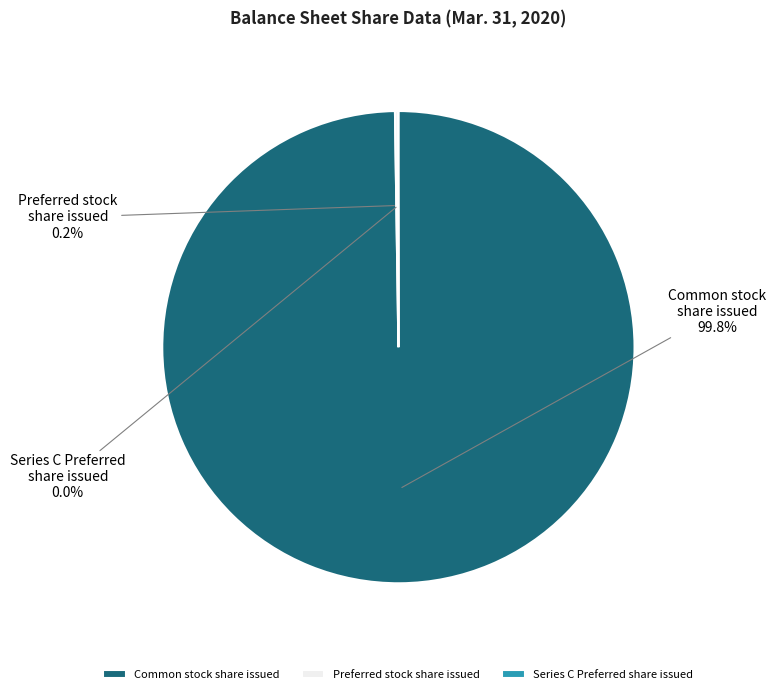

What is the largest slice in the pie chart?

Common stock share issued